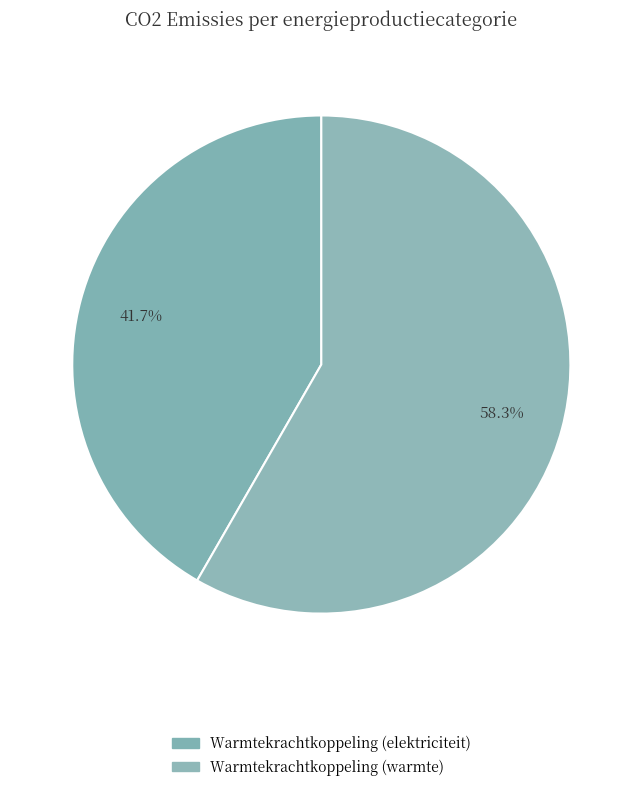

To the nearest percent, what is the difference between the largest and smallest slice percentages?

17%